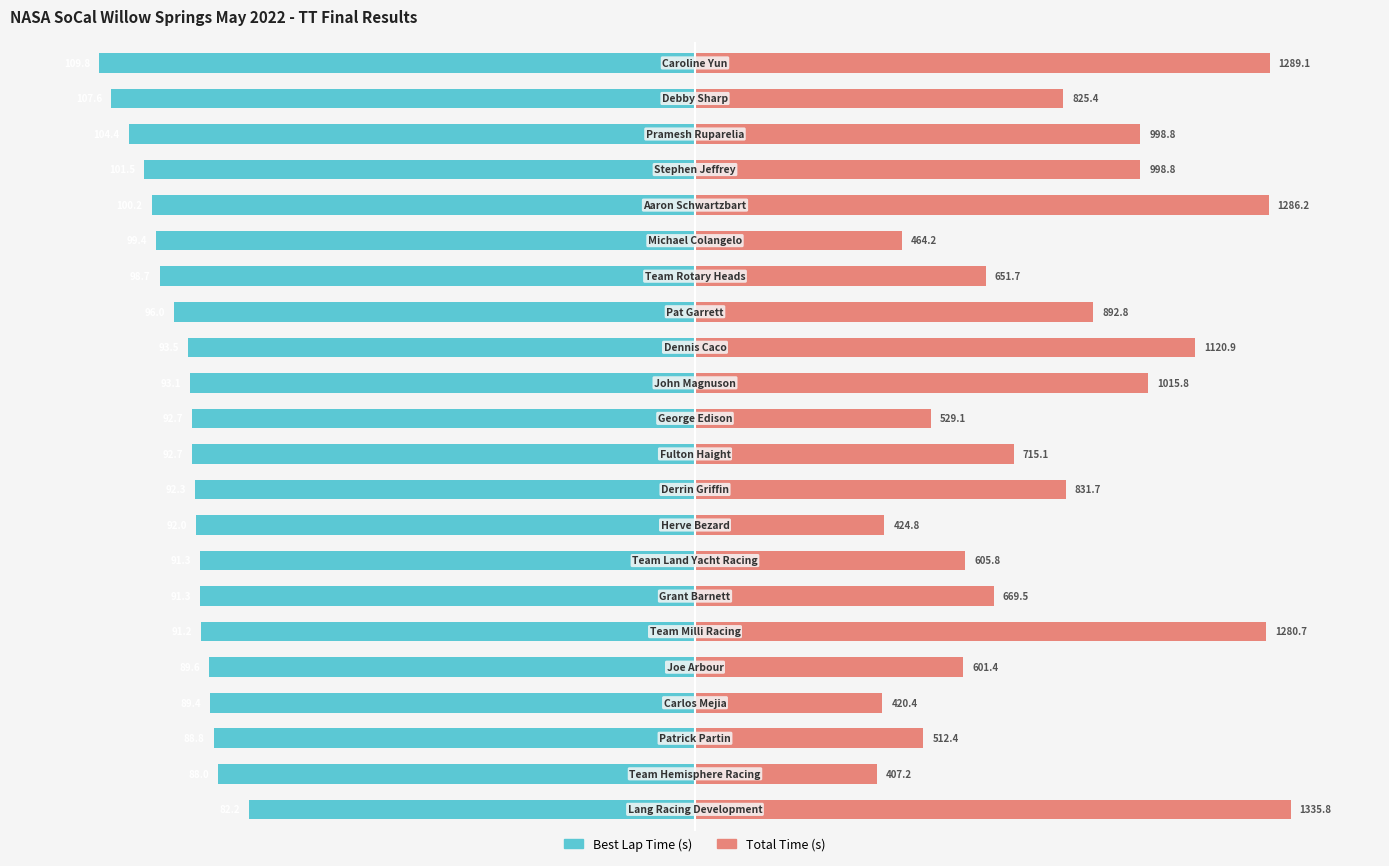

Which series has the largest range (max minus min)?

Total Time (s)